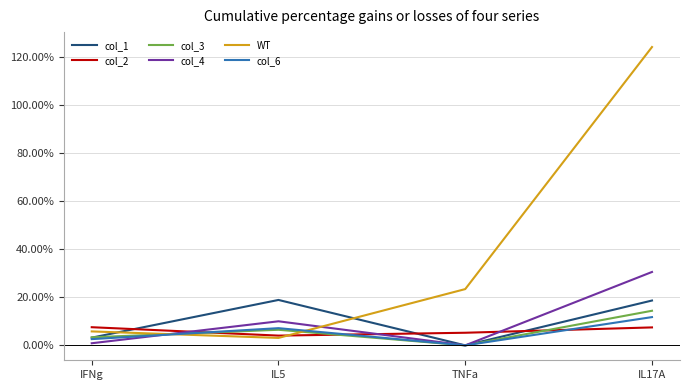

After their last crossing, which series has the higher values: col_3 or WT?

WT